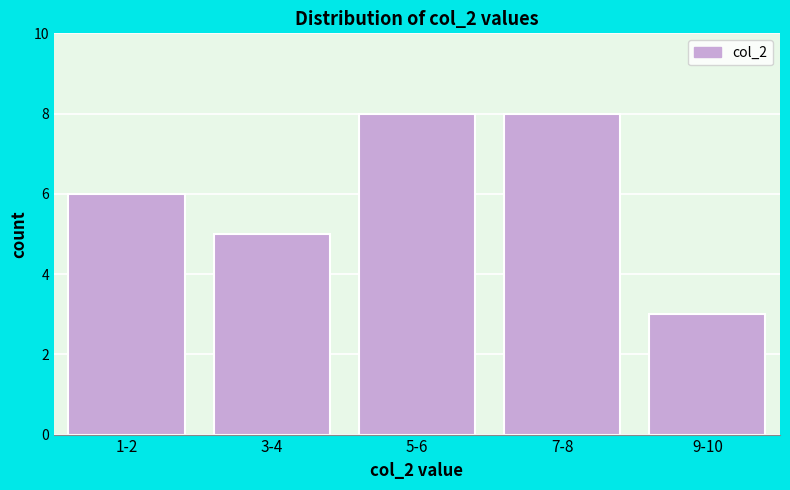

Reading right to left, list all the values displayed in this chart.

9-10=3	7-8=8	5-6=8	3-4=5	1-2=6